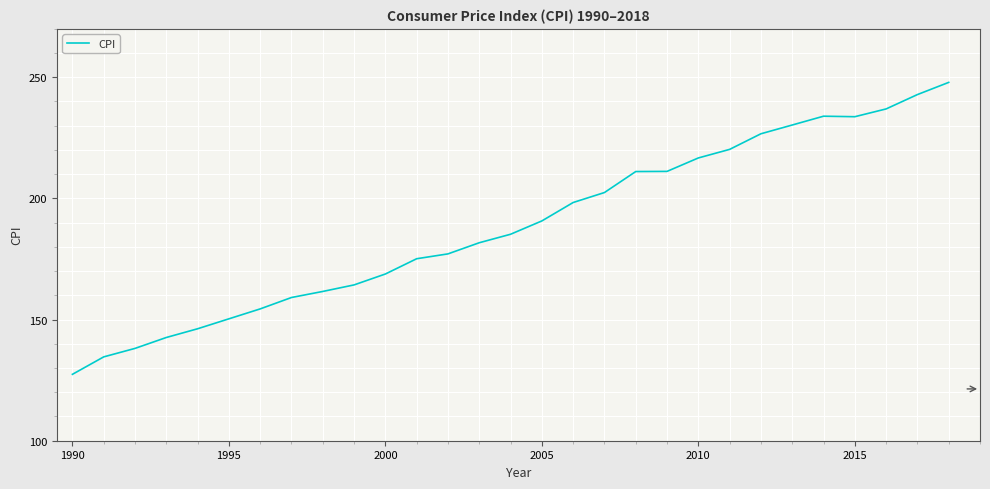

What is the greatest value displayed?

247.9